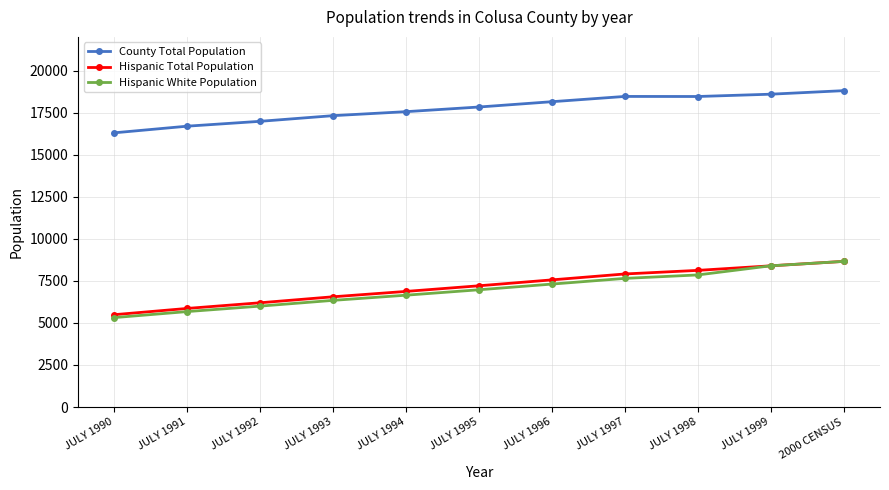

What is the average value of the Hispanic White Population series?

6983.2